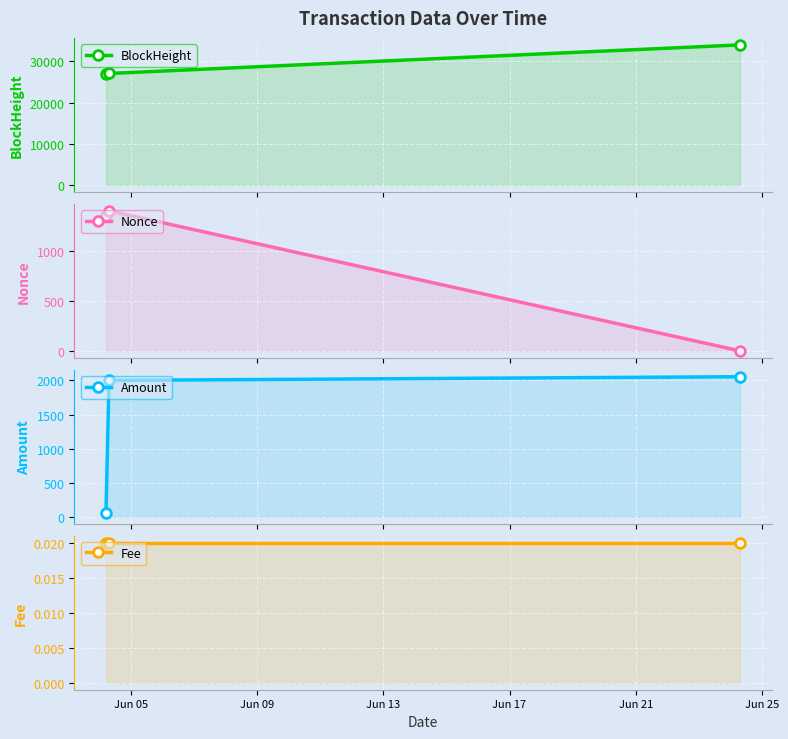

What is the average value of the Nonce series?

918.0